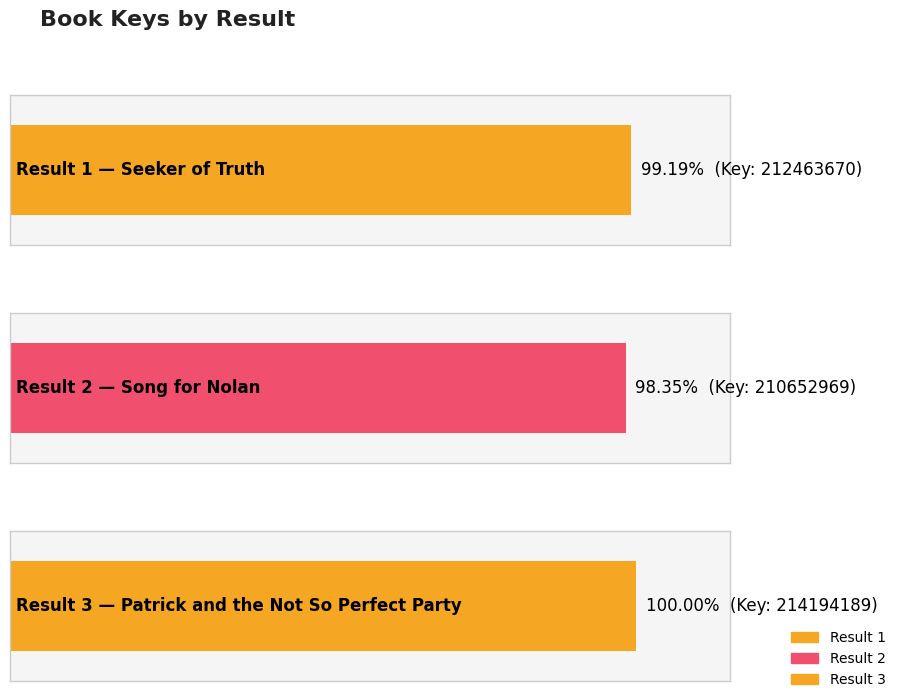

List the labels in order of value, largest first.

3, 1, 2